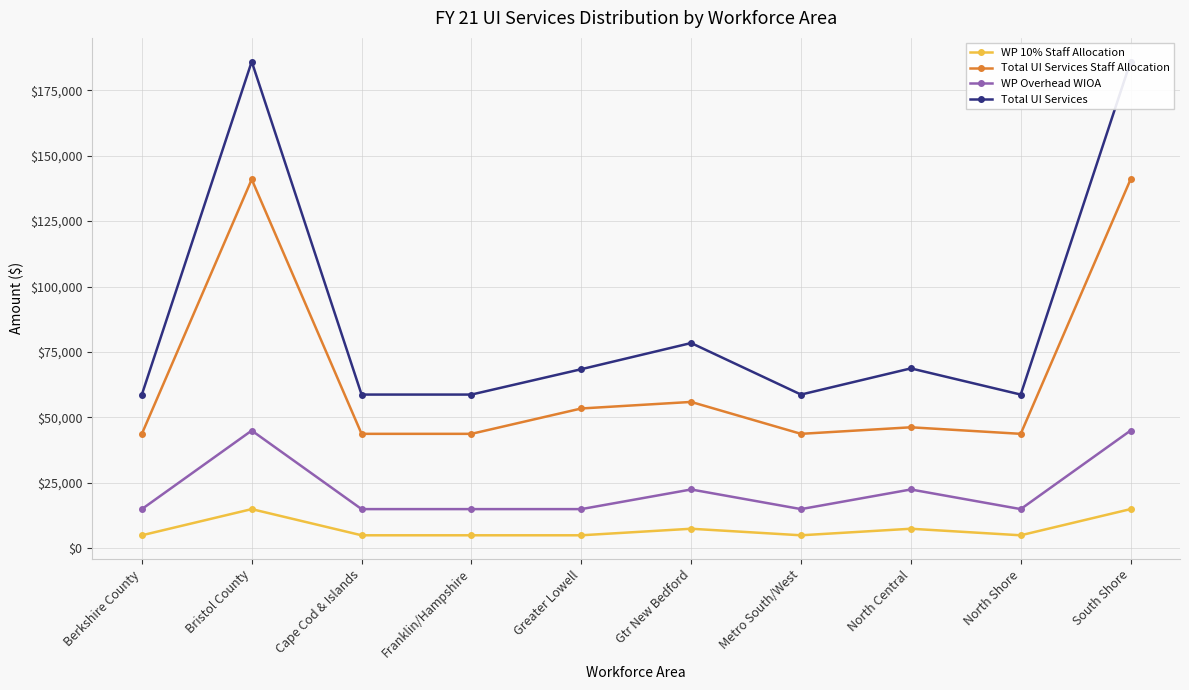

True or false: Total UI Services Staff Allocation and WP 10% Staff Allocation intersect in this chart.

False